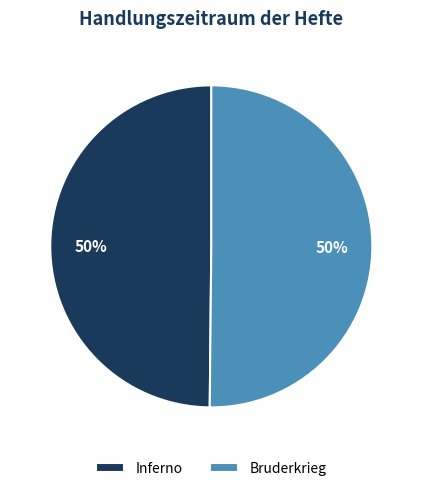

To the nearest percent, what percentage of the pie is Inferno?

50%